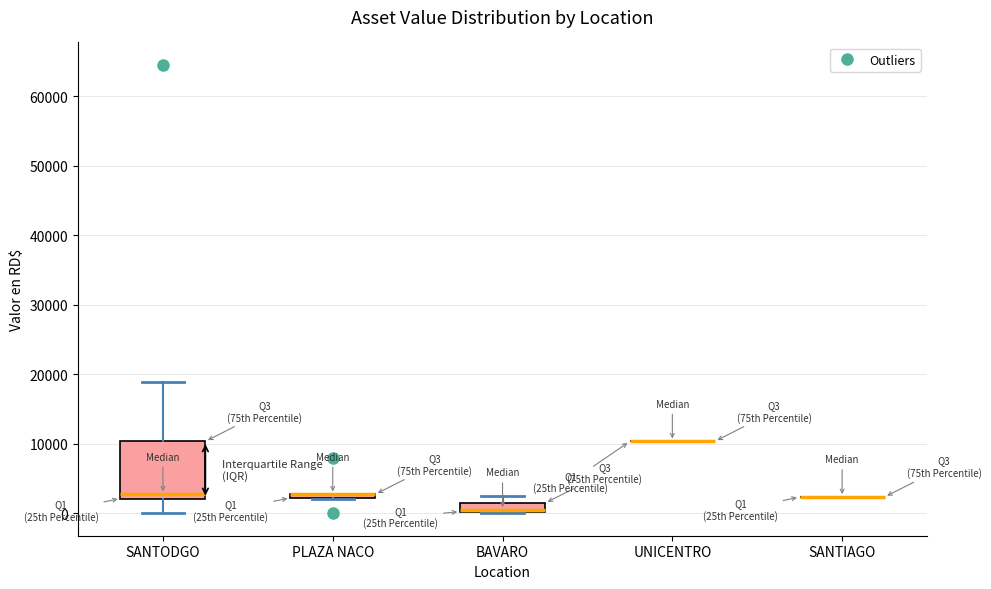

Where is the upper edge of the box for PLAZA NACO on the y-axis? The values are not printed on the chart, so give them approximately, as read against the axis.

3000